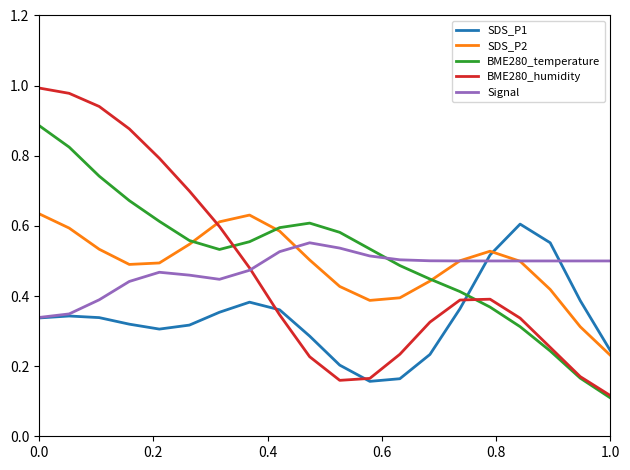

Which series ends up on top after the final intersection of BME280_temperature and Signal?

Signal